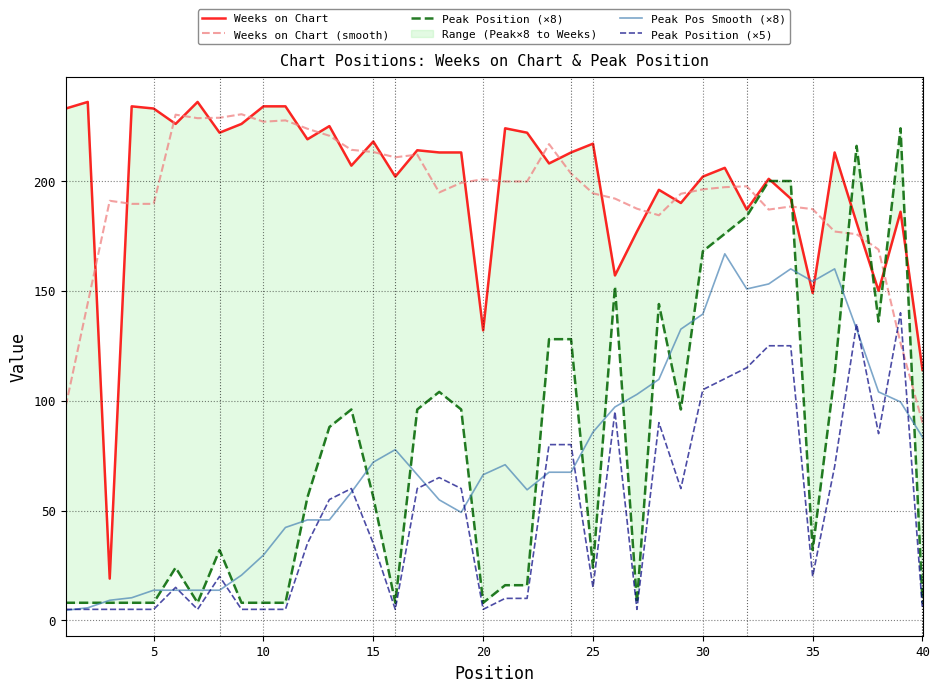

In Peak Pos Smooth (×8), how many points are lower than both neighbors (excluding endpoints)?

5